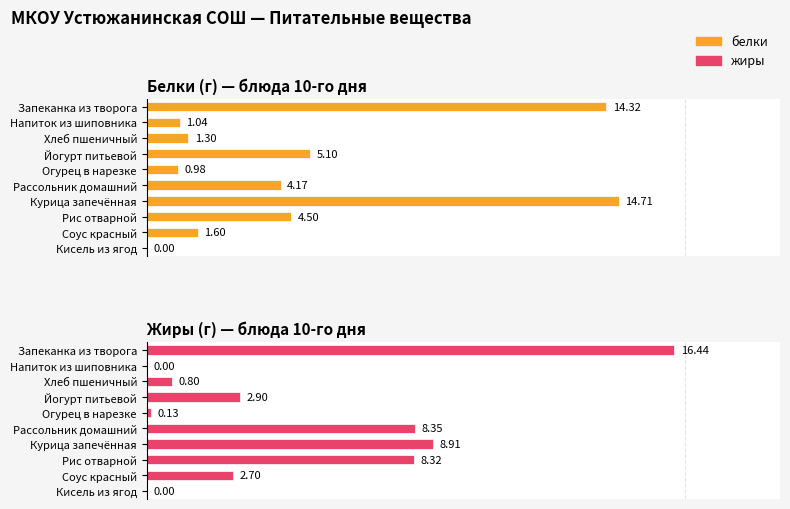

What is the value of the Жиры (г) — блюда 10-го дня bar at the 3rd from the left?

0.8